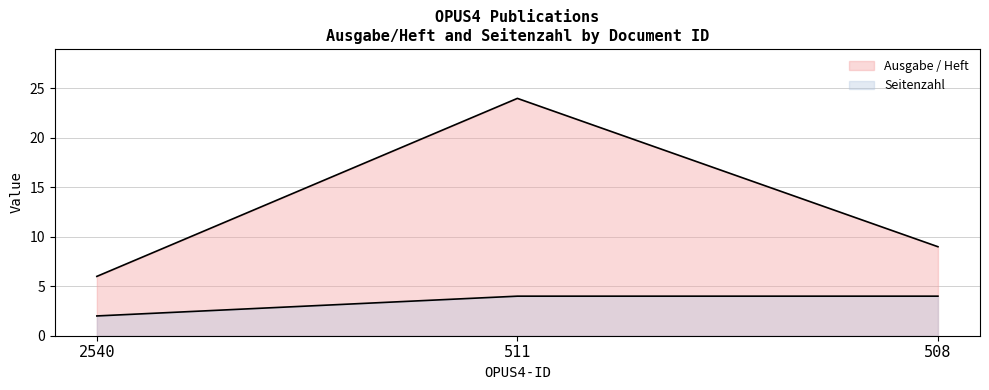

How many distinct data groups are displayed?

2